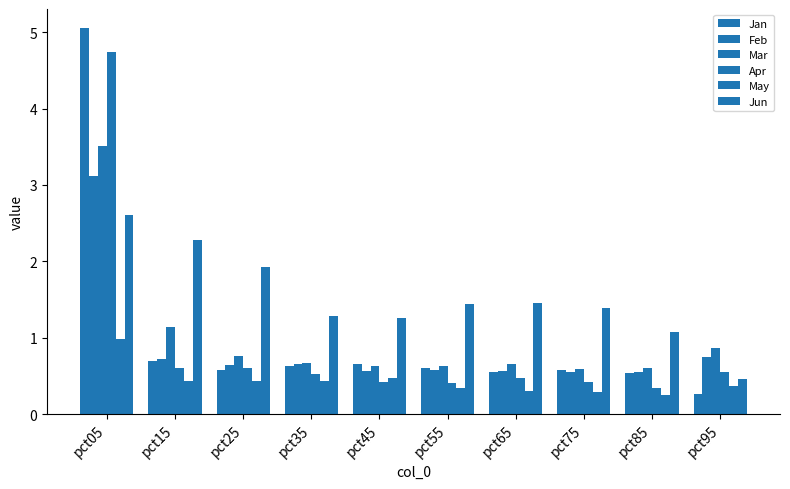

Count the number of data series in this chart.

6